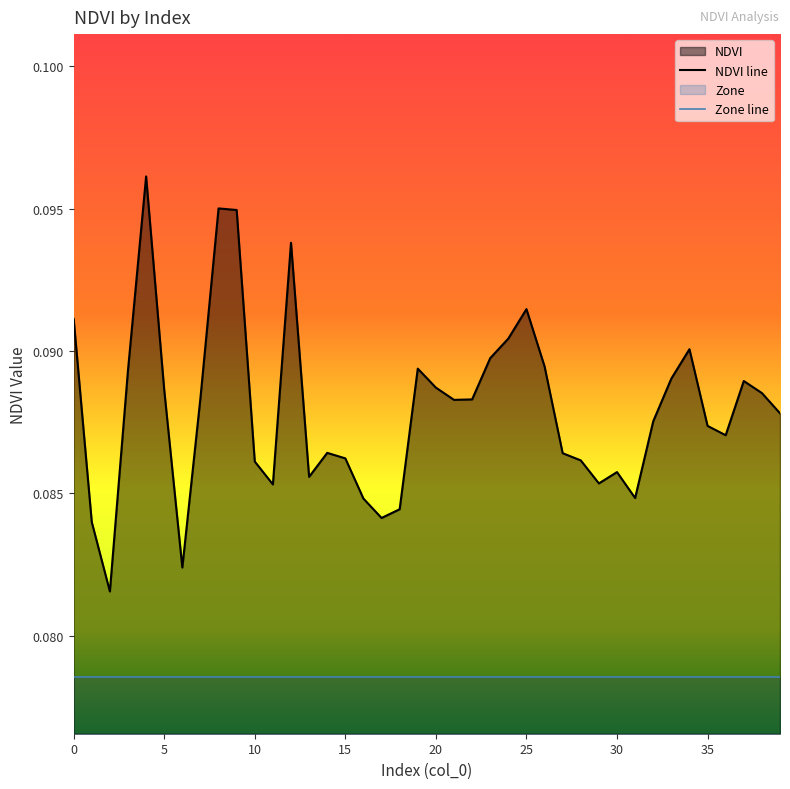

Which series has the largest range (max minus min)?

NDVI line